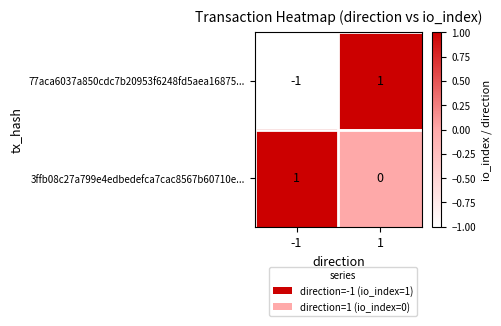

How many series are shown in this chart?

2